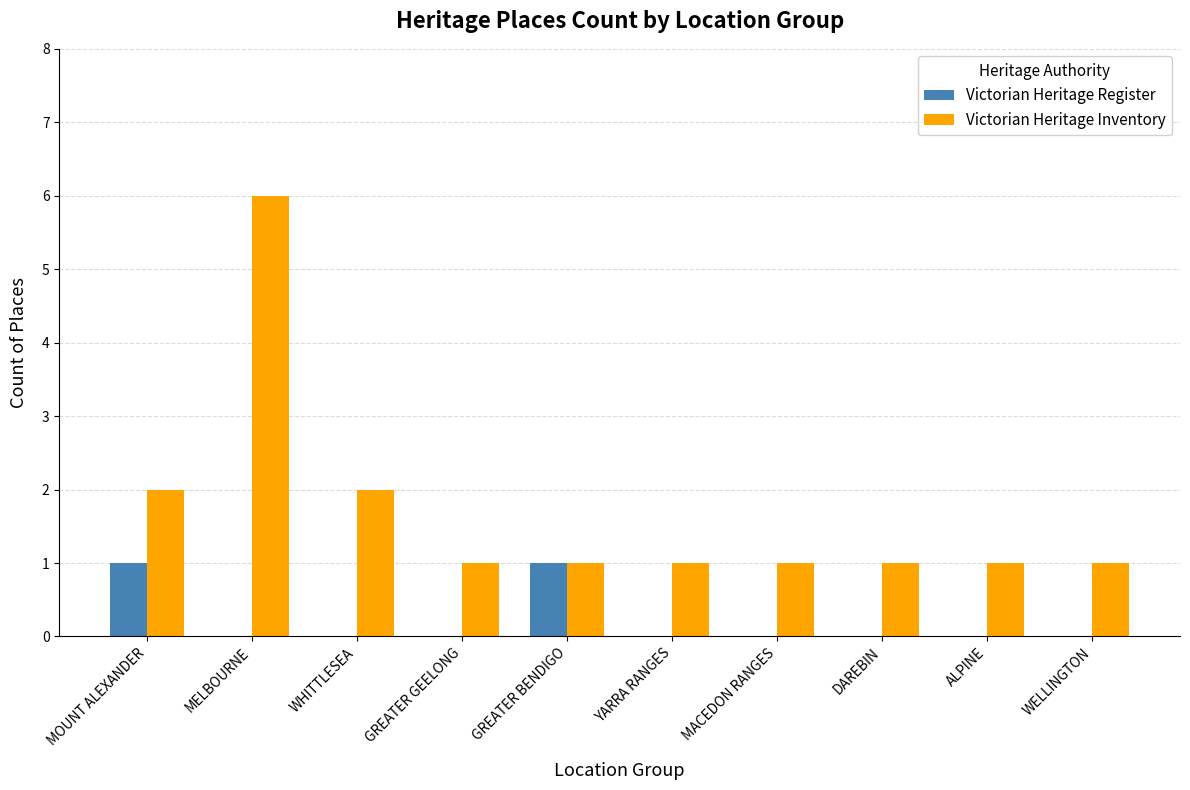

Which series has the largest total across all categories?

Victorian Heritage Inventory